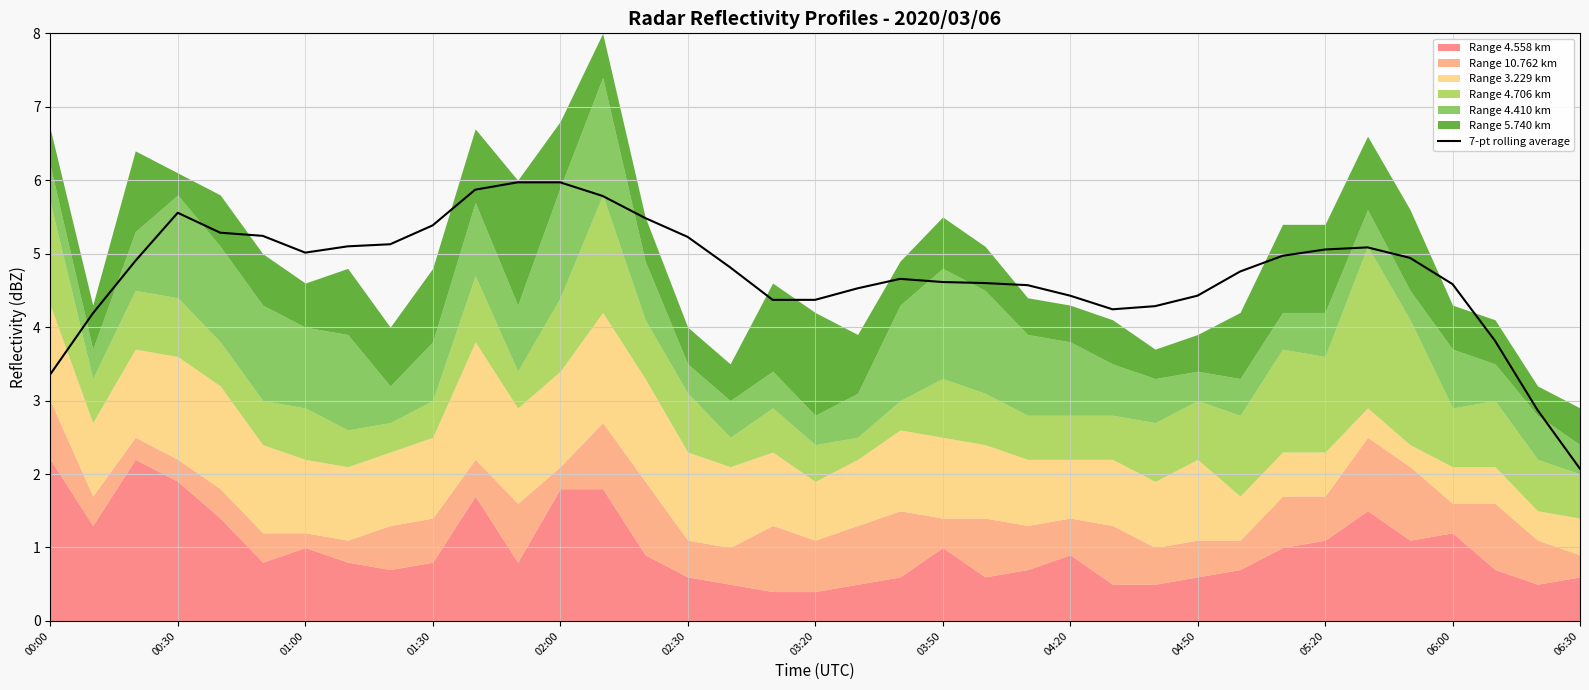

True or false: 7-pt rolling average has a value of 5.6 at 00:30.

True